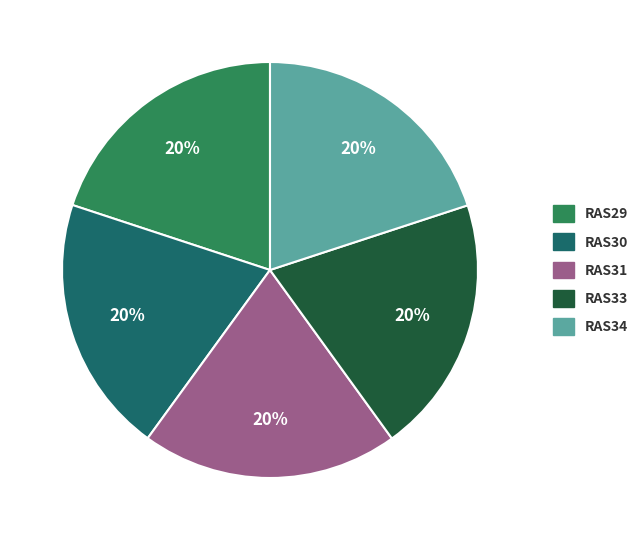

Count the number of slices in the pie.

5